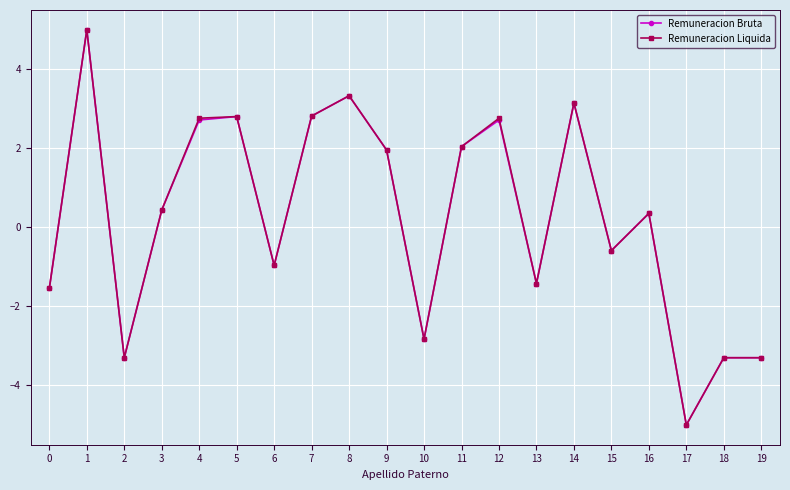

Between 6 and 18, which series saw the biggest shift?

Remuneracion Liquida